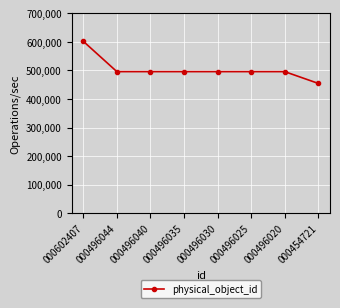

True or false: the data shows 454717 at 000454721.

True